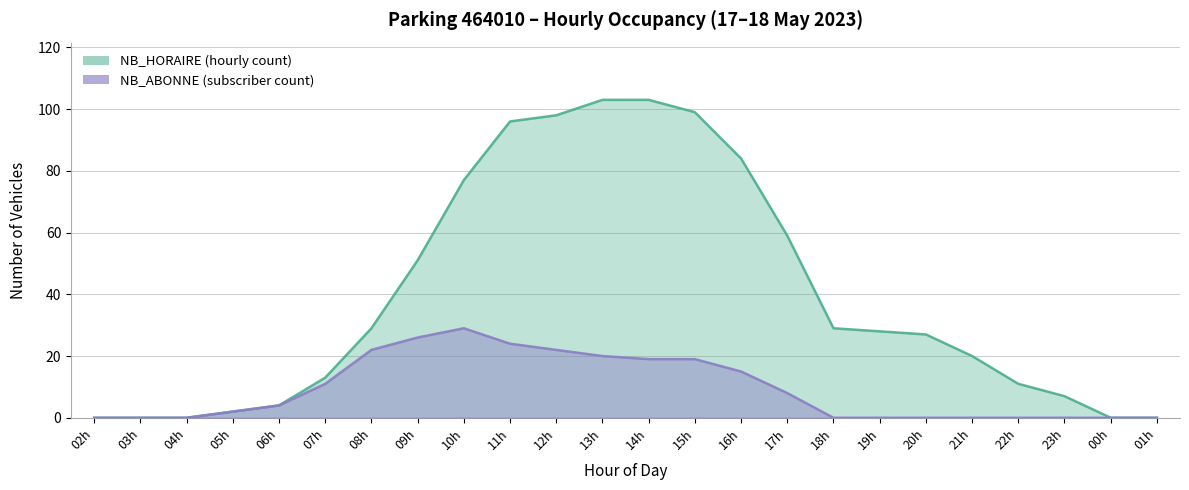

How many lines are shown in the chart?

2